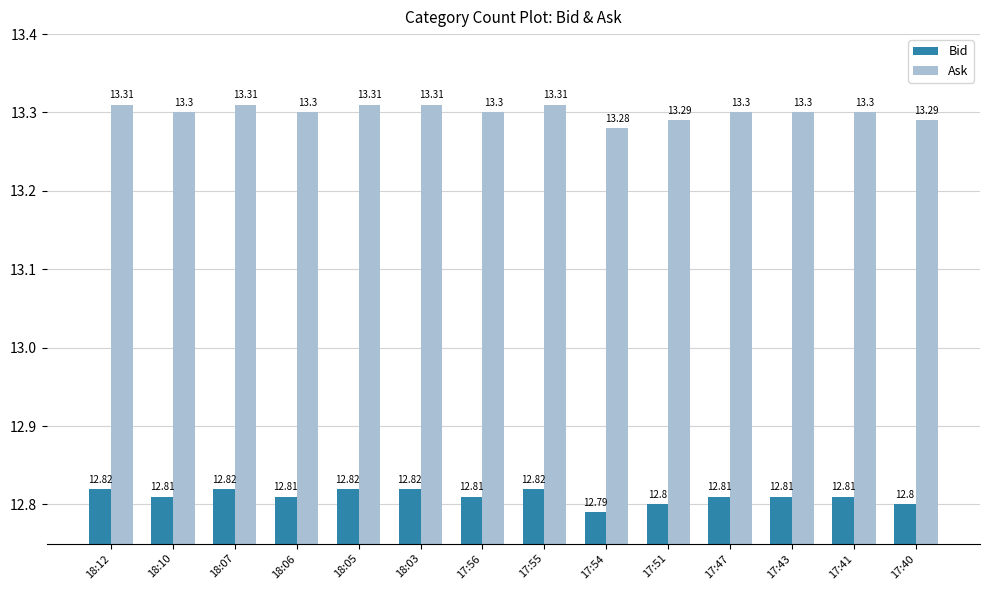

How many bars are there in total?

28